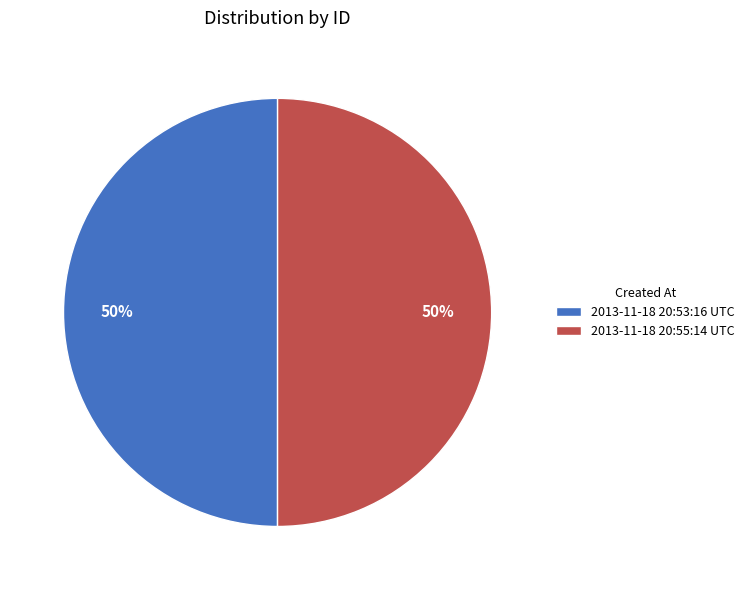

Combined, do 2013-11-18 20:53:16 UTC and 2013-11-18 20:55:14 UTC account for over 50%?

Yes